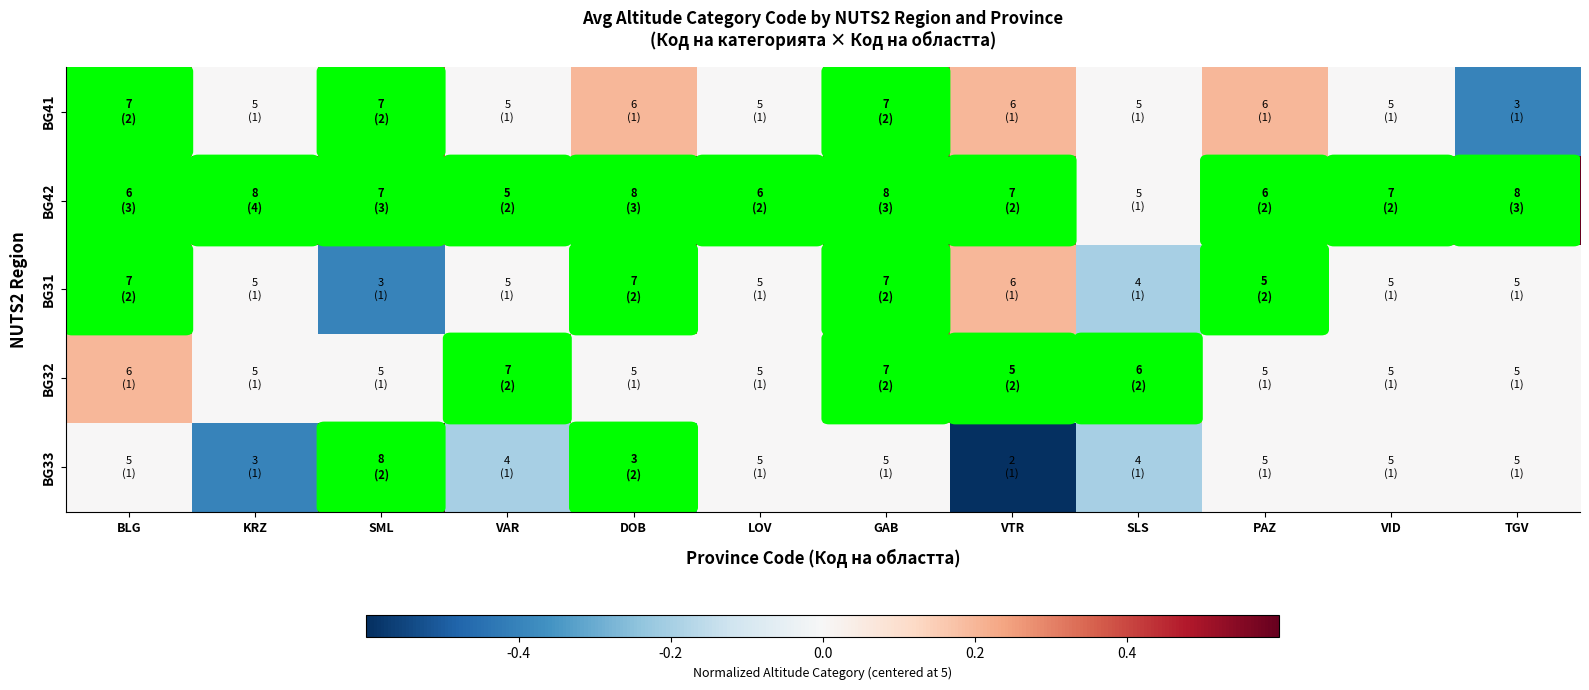

Reading left to right, what are all the values shown in this chart?

BG41: BLG=0.4	KRZ=0.0	SML=0.4	VAR=0.0	DOB=0.2	LOV=0.0	GAB=0.4	VTR=0.2	SLS=0.0	PAZ=0.2	VID=0.0	TGV=-0.4
BG42: BLG=0.2	KRZ=0.6	SML=0.4	VAR=0.0	DOB=0.6	LOV=0.2	GAB=0.6	VTR=0.4	SLS=0.0	PAZ=0.2	VID=0.4	TGV=0.6
BG31: BLG=0.4	KRZ=0.0	SML=-0.4	VAR=0.0	DOB=0.4	LOV=0.0	GAB=0.4	VTR=0.2	SLS=-0.2	PAZ=0.0	VID=0.0	TGV=0.0
BG32: BLG=0.2	KRZ=0.0	SML=0.0	VAR=0.4	DOB=0.0	LOV=0.0	GAB=0.4	VTR=0.0	SLS=0.2	PAZ=0.0	VID=0.0	TGV=0.0
BG33: BLG=0.0	KRZ=-0.4	SML=0.6	VAR=-0.2	DOB=-0.4	LOV=0.0	GAB=0.0	VTR=-0.6	SLS=-0.2	PAZ=0.0	VID=0.0	TGV=0.0